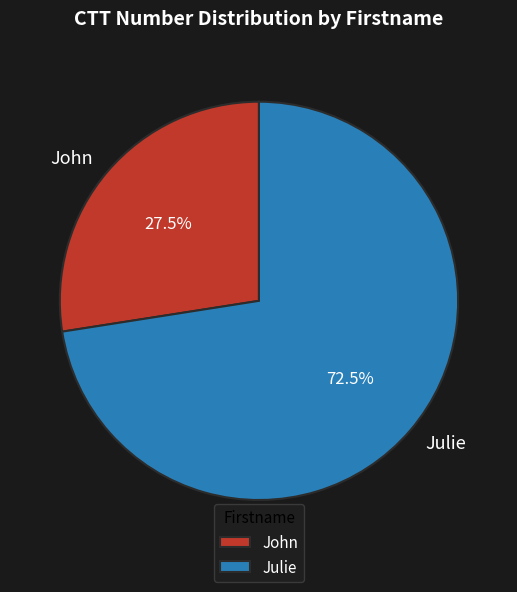

Rank the categories by value from highest to lowest.

Julie, John